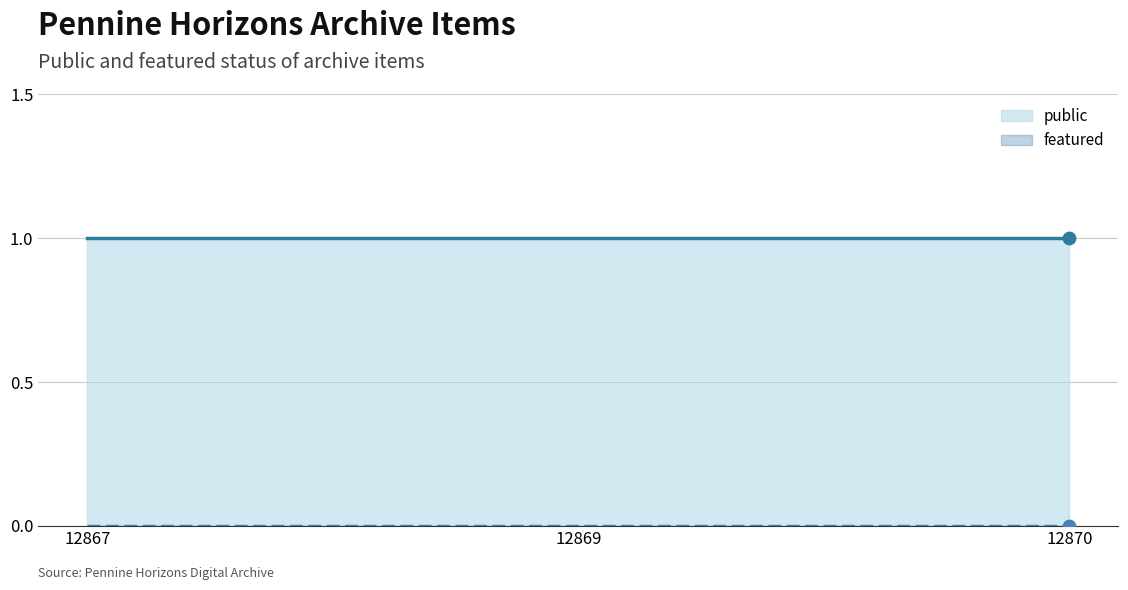

Which series reaches the maximum Y coordinate?

public